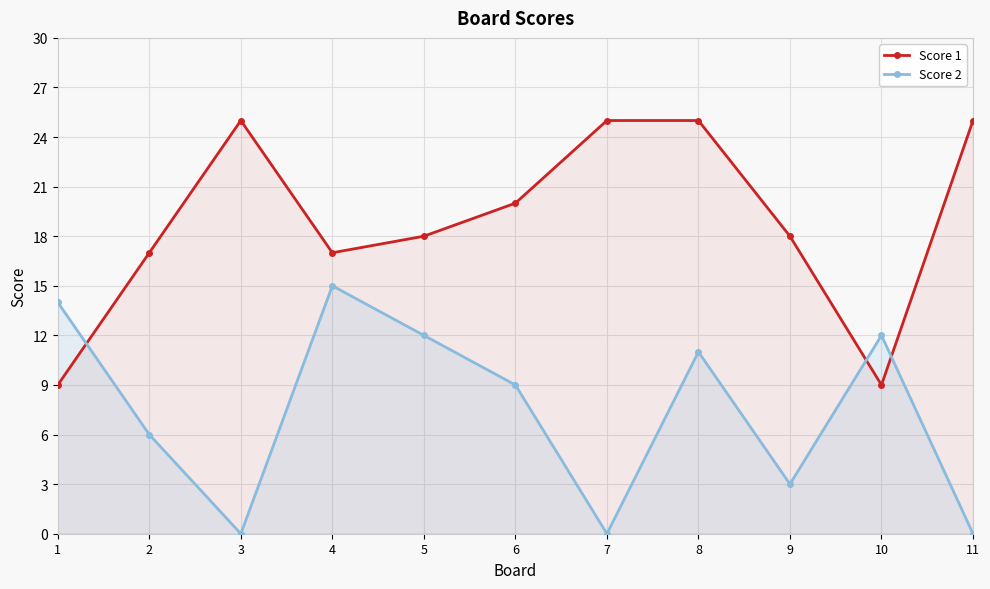

Reading right to left, list all the values displayed in this chart.

Score 1: 11=25	10=9	9=18	8=25	7=25	6=20	5=18	4=17	3=25	2=17	1=9
Score 2: 11=0	10=12	9=3	8=11	7=0	6=9	5=12	4=15	3=0	2=6	1=14